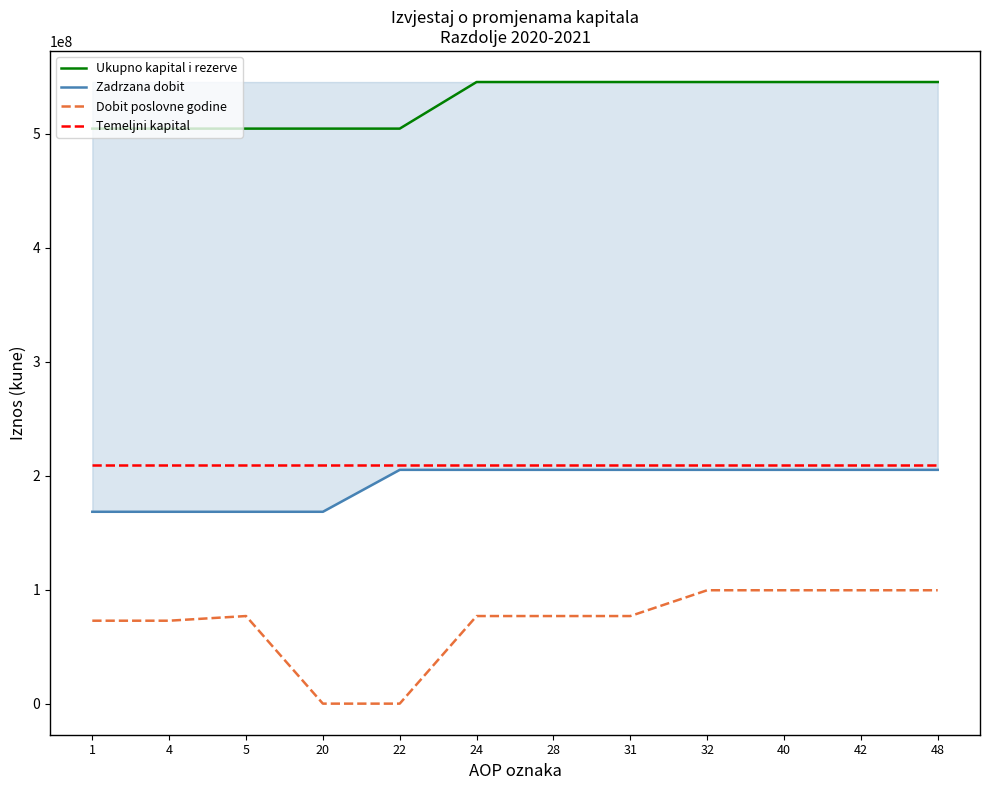

Rank the series at 4 from highest to lowest value.

Ukupno kapital i rezerve, Temeljni kapital, Zadrzana dobit, Dobit poslovne godine